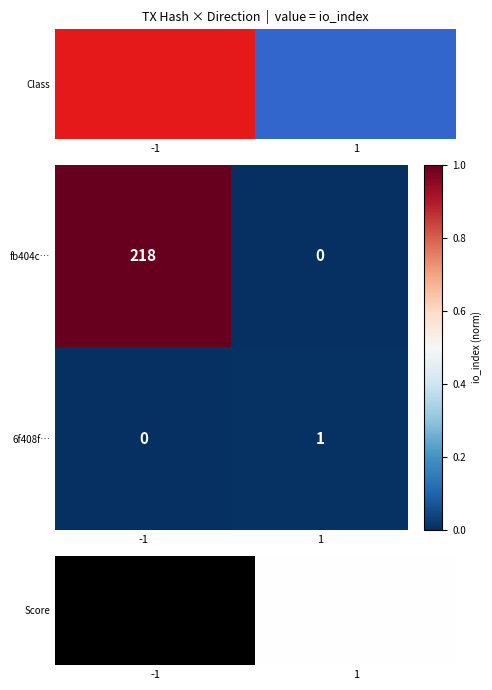

Reading left to right, list all the values displayed in this chart.

fb404c…: -1=218	1=0
6f408f…: -1=0	1=1